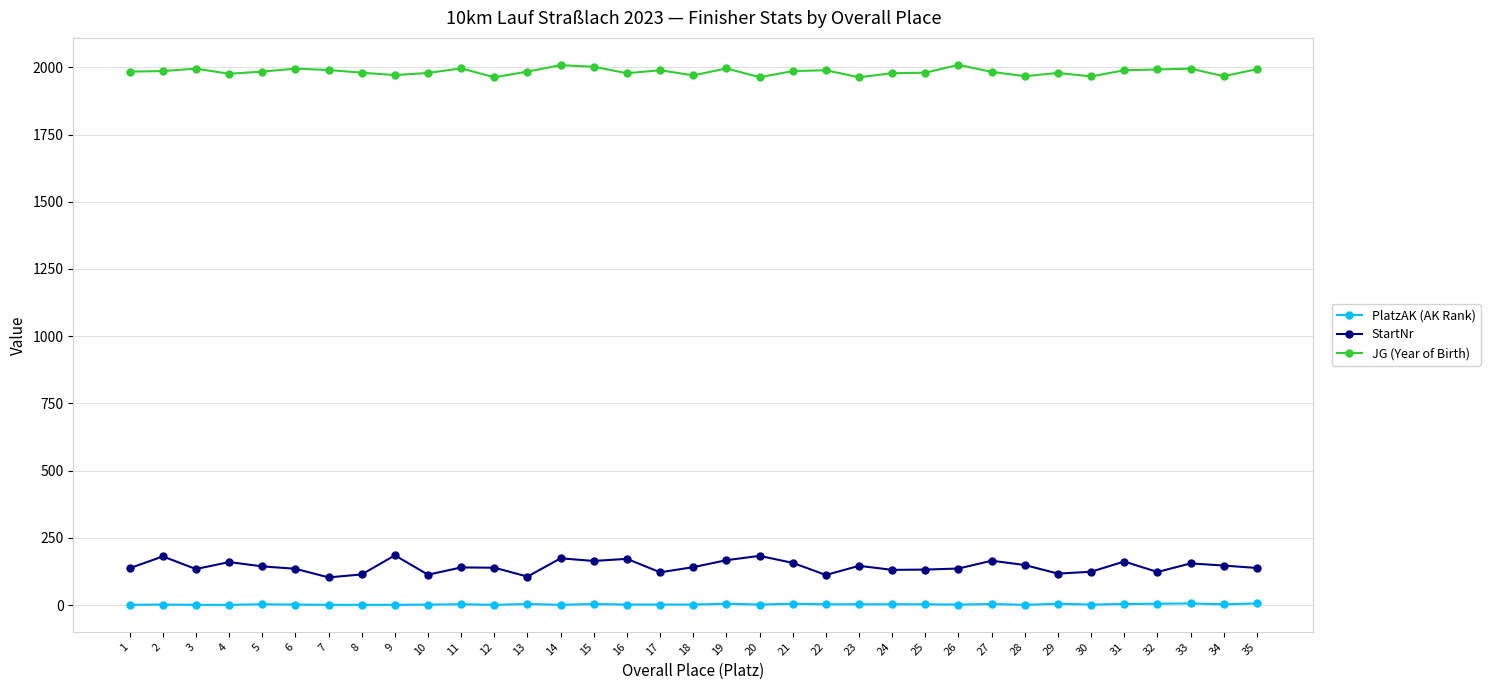

What is the greatest value displayed?

2009